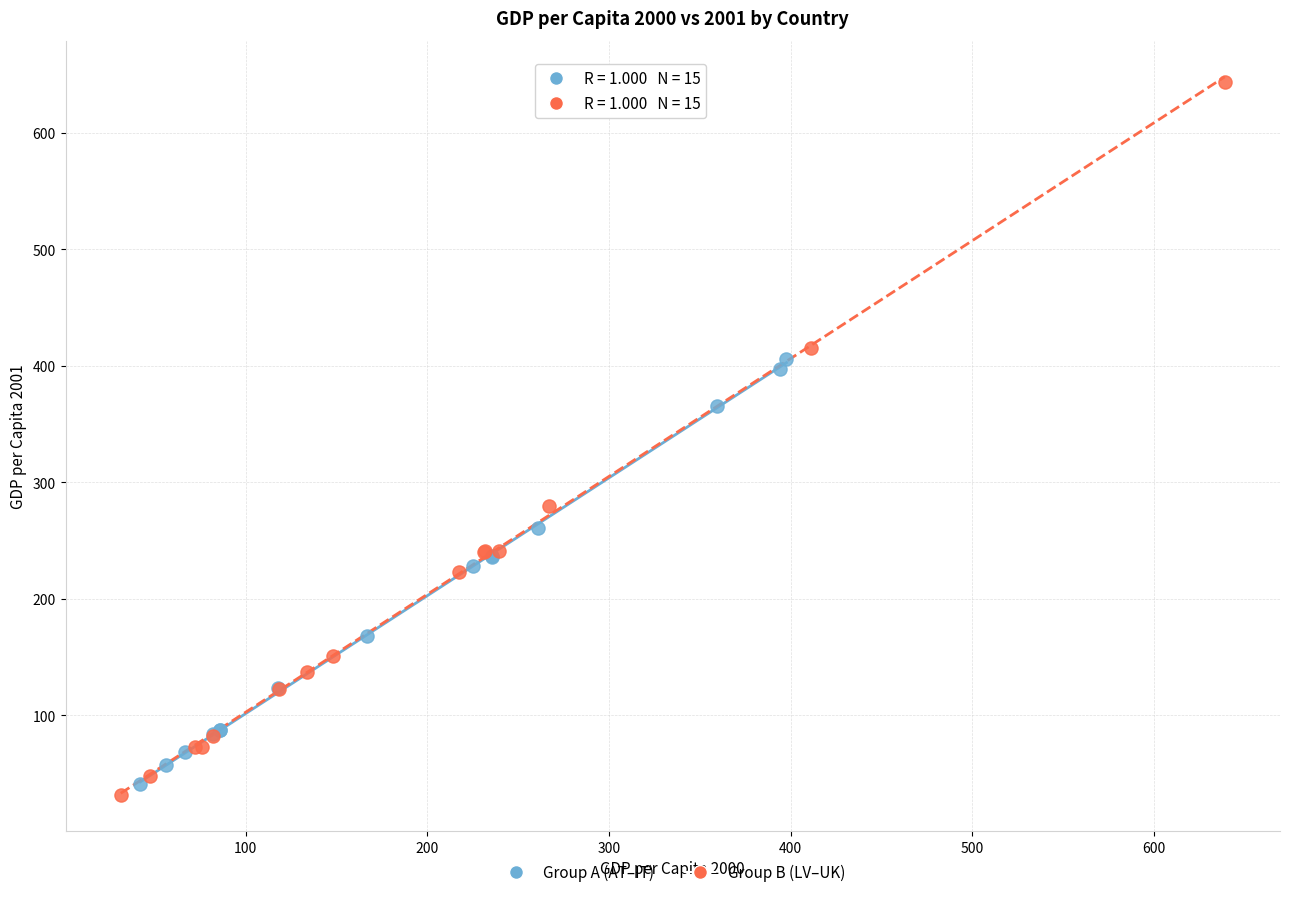

Which series reaches the minimum Y coordinate?

Group B (LV–UK)